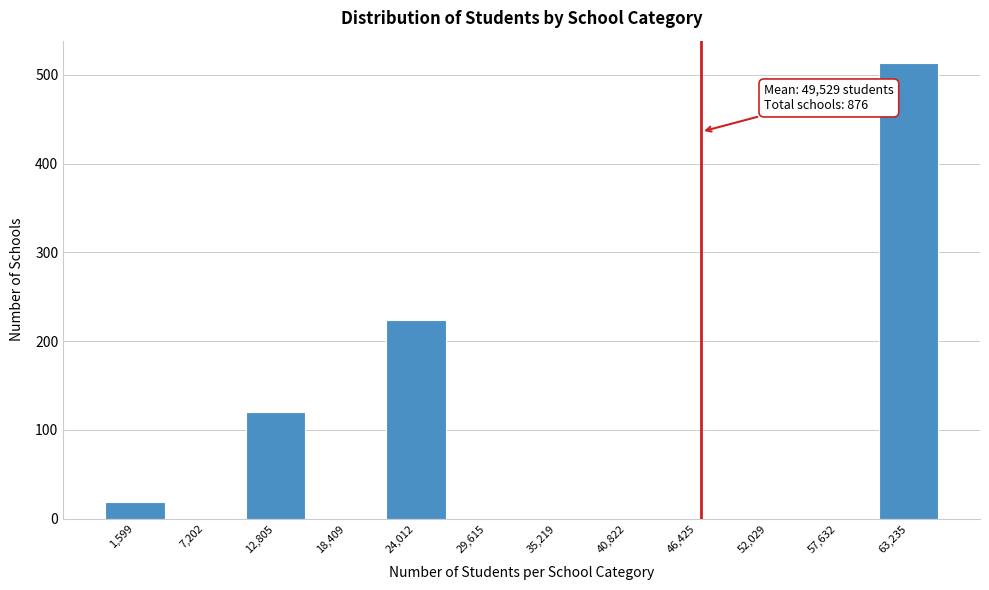

Reading right to left, extract all data points from this chart.

63,235=513	57,632=0	52,029=0	46,425=0	40,822=0	35,219=0	29,615=0	24,012=224	18,409=0	12,805=120	7,202=0	1,599=19